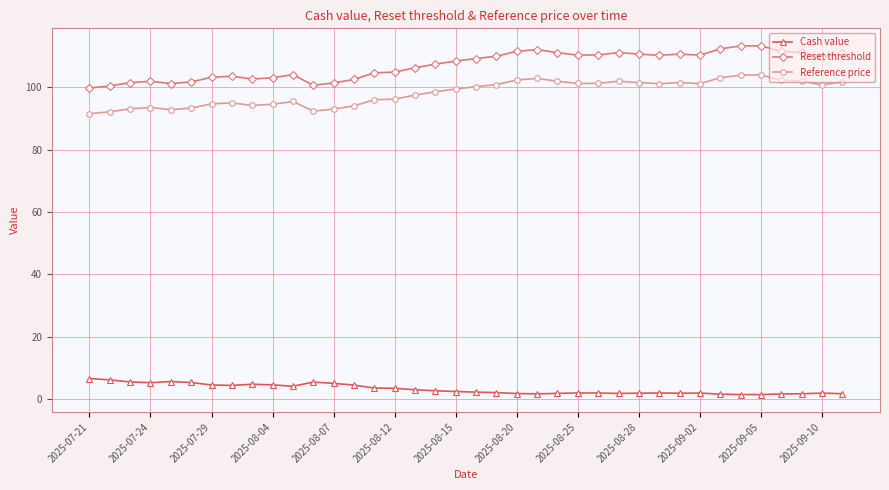

How many series are shown in this chart?

3